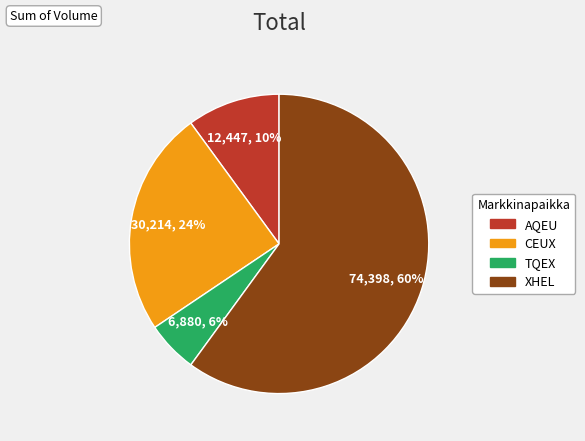

Which slice is the smallest?

TQEX